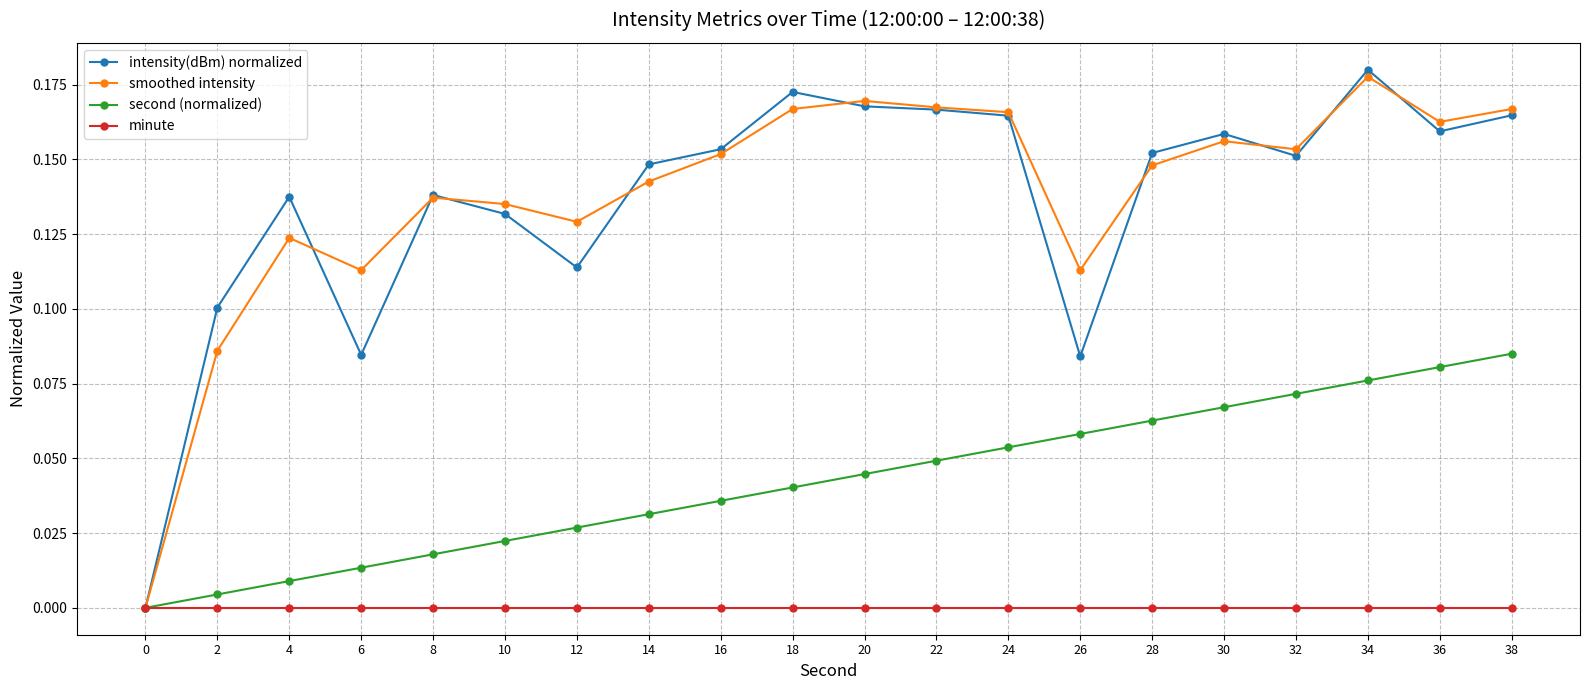

Between 4 and 8, which series saw the biggest shift?

smoothed intensity